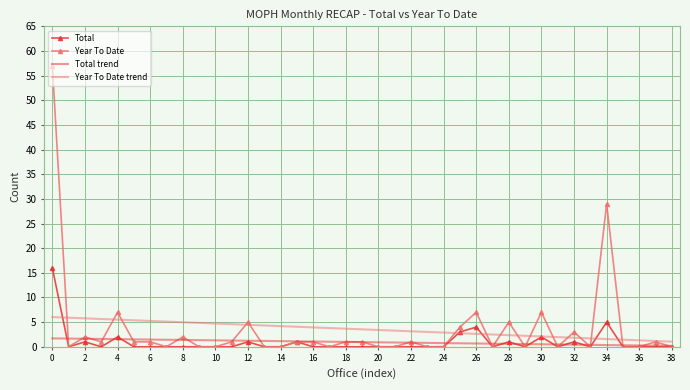

What is the highest value of the Total trend series?

1.7